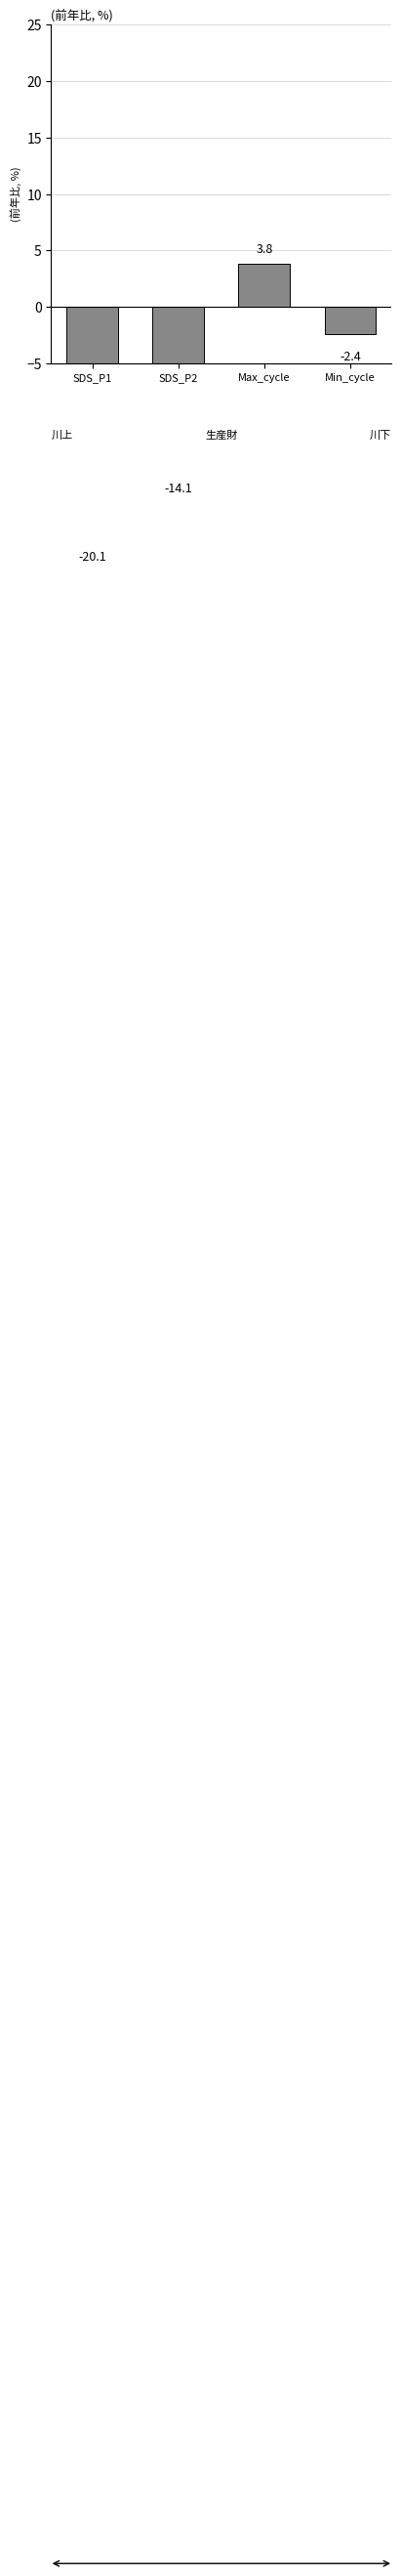

Is it true that the value at SDS_P1 is -20.1?

True